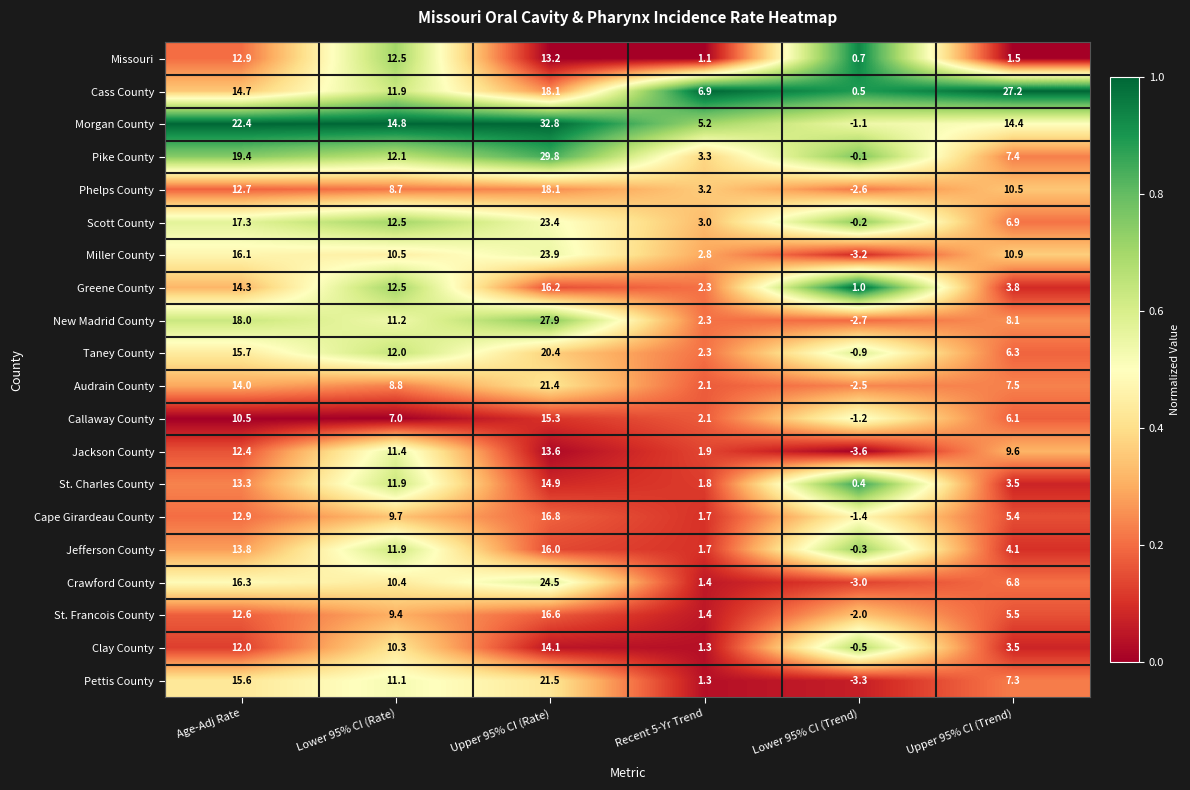

What is the smallest value displayed?

-3.6